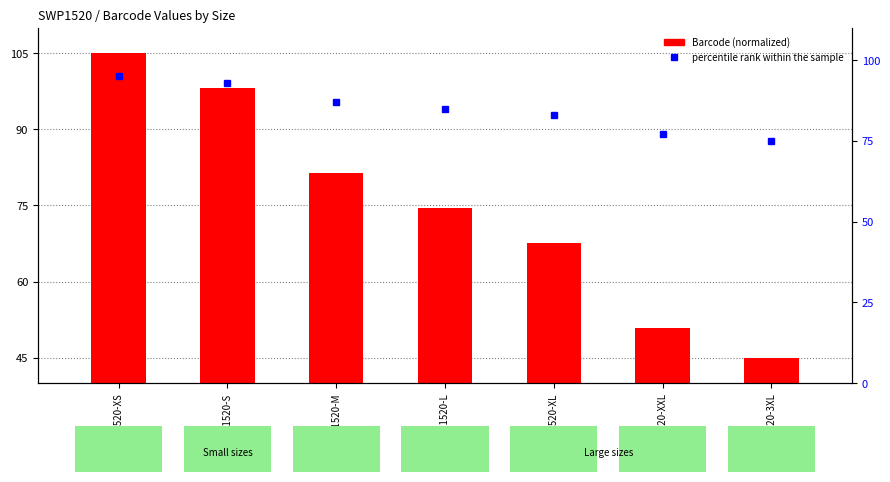

What value does the Barcode (normalized) series have at SWP1520-XS?

105.0